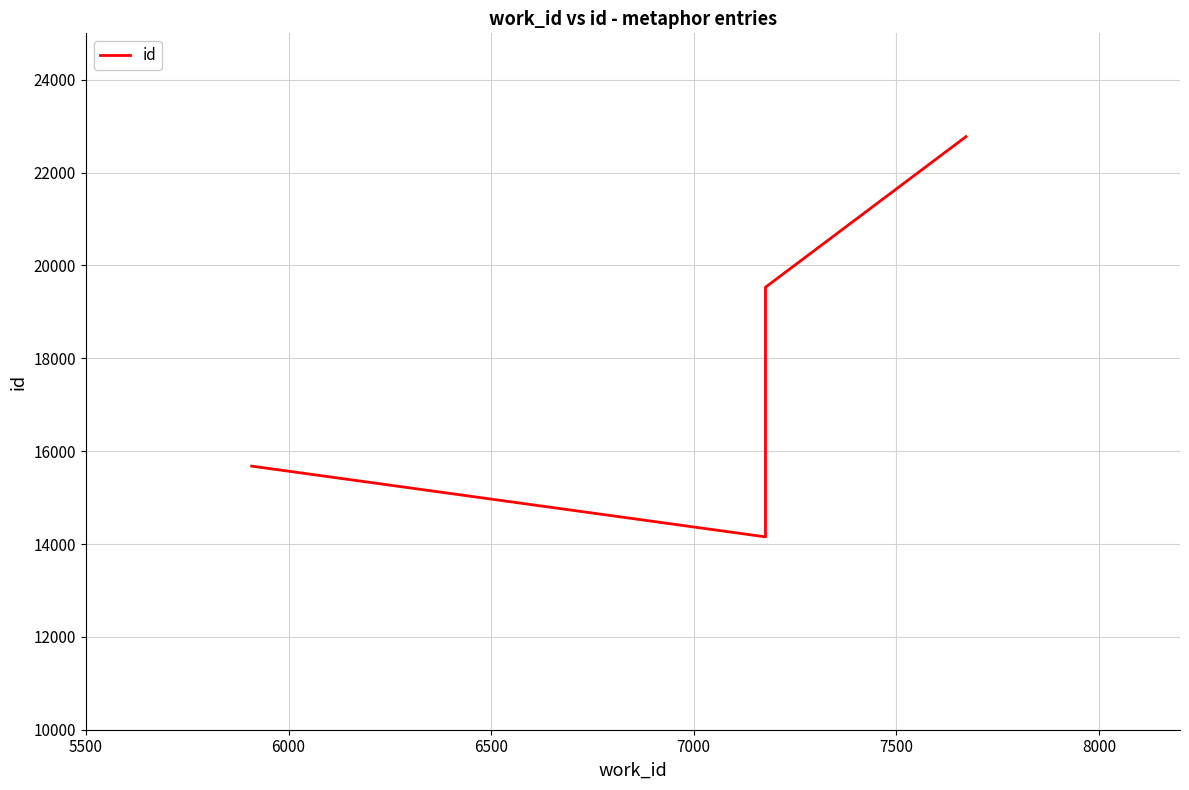

Between 7000 and 5500, which is larger?

7000